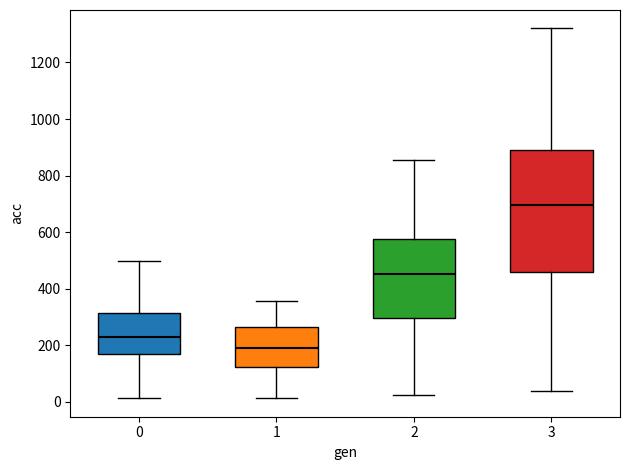

Which box is the tallest, from its lower edge to its upper edge?

3